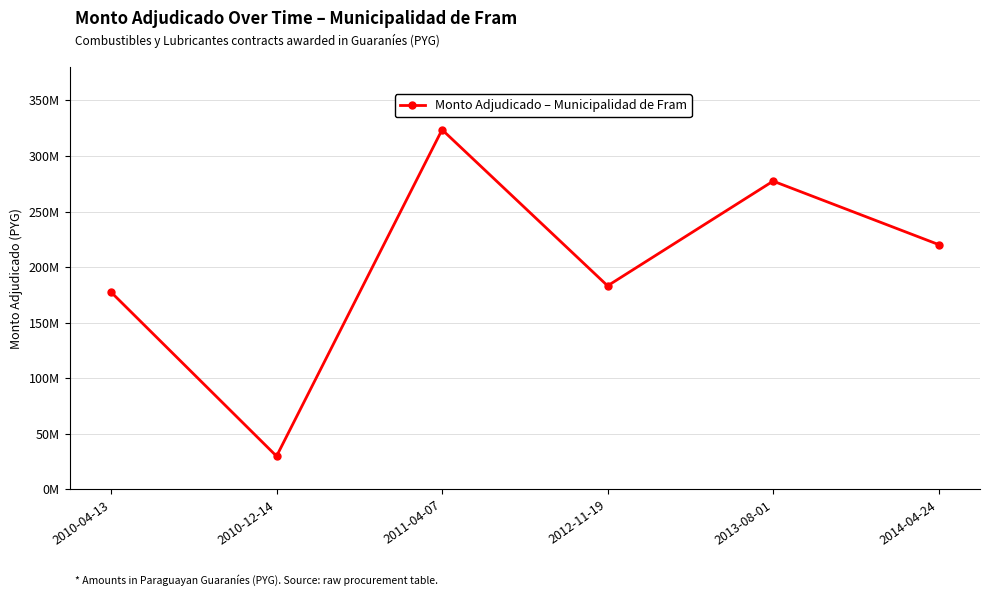

What is the value of the 3rd point from the left?

323603250